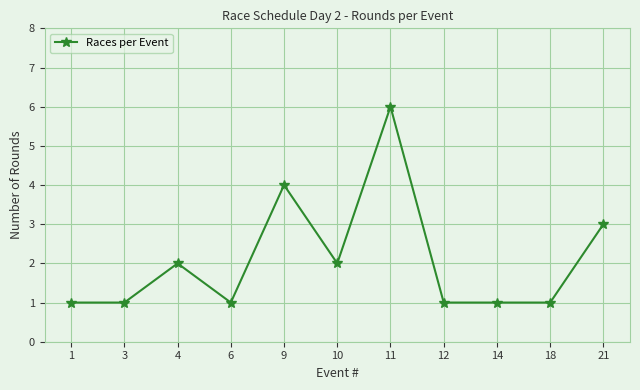

Which category has the highest value across all series?

11